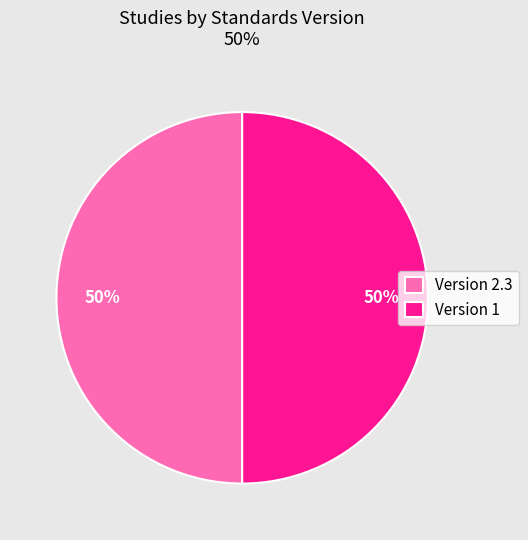

What percentage is the Version 2.3 slice, to the nearest percent?

50%